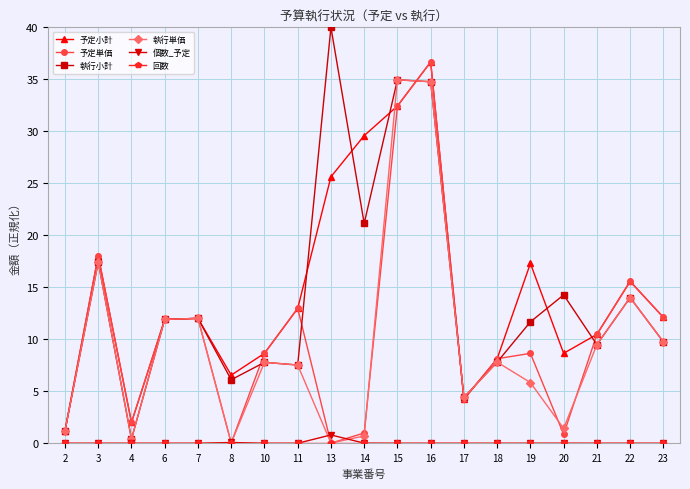

What is the sum of all 執行単価 values?

181.5